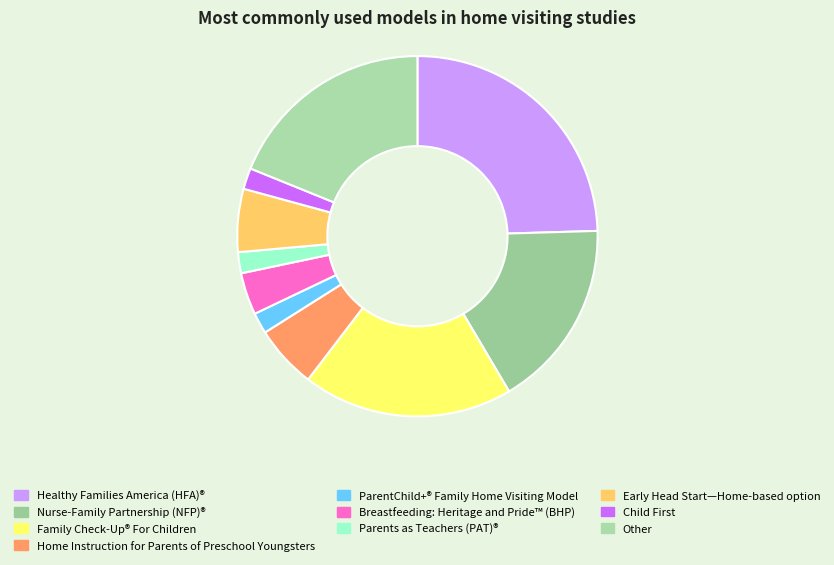

To the nearest percent, what is the combined percentage of Early Head Start—Home-based option and Nurse-Family Partnership (NFP)®?

23%